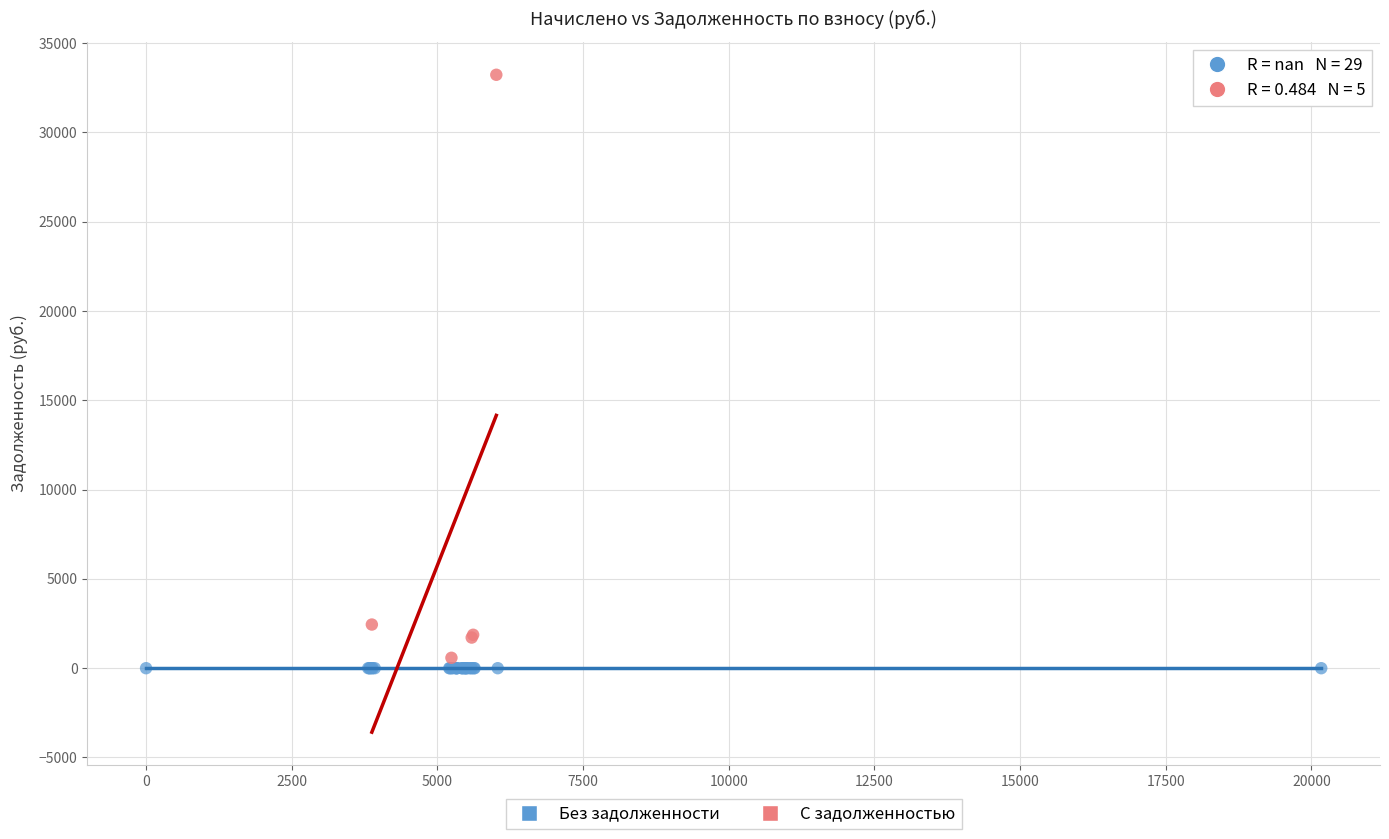

What are all the series names shown in the legend?

Без задолженности, С задолженностью